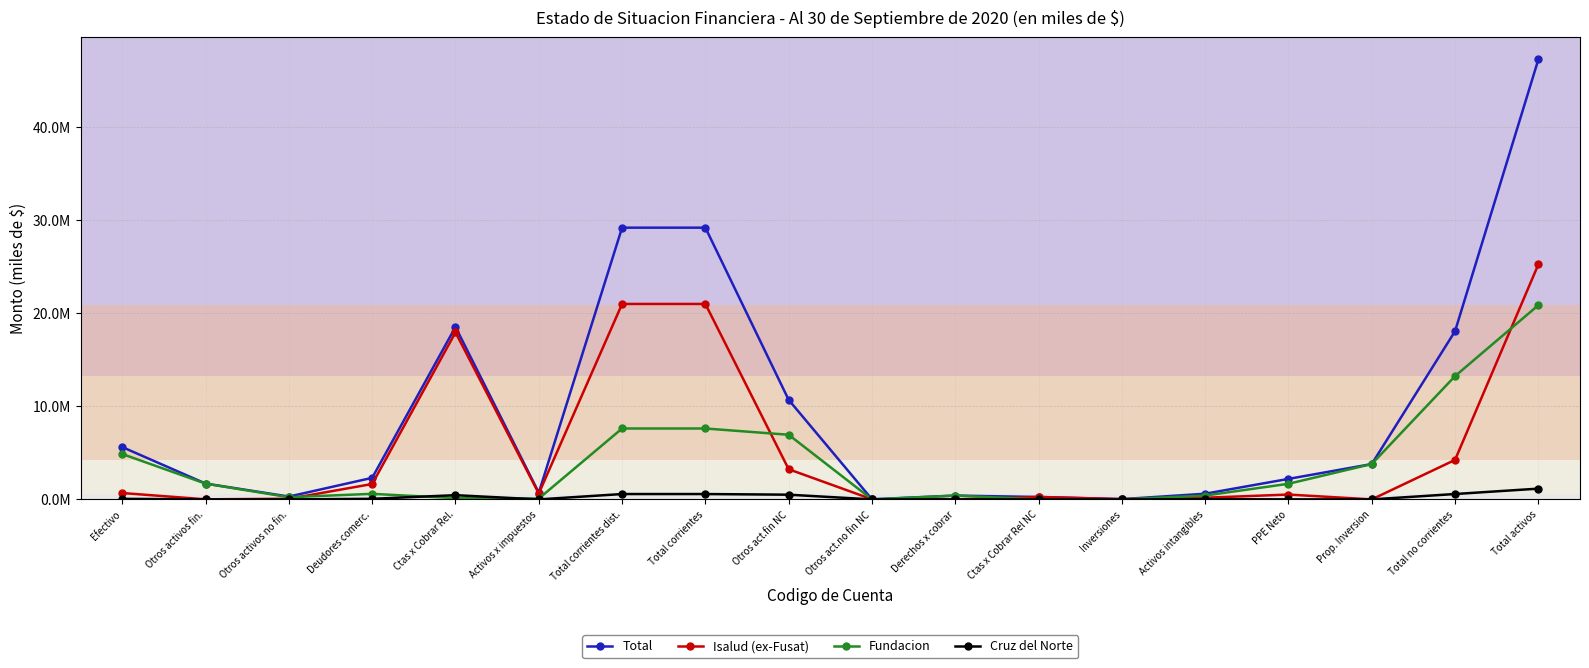

Reading left to right, transcribe all the data shown in this chart.

Total: 5615810	1700207	304525	2315616	18514201	720316	29170675	29170675	10685272	11664	409571	262284	27887	610251	2202048	3796123	18055924	47226599
Isalud (ex-Fusat): 684958	8994	69040	1654429	17931883	632682	20981986	20981986	3239691	11664	0	262284	27887	179035	520985	0	4241546	25223532
Fundacion: 4870840	1691213	235485	598195	129136	87634	7612503	7612503	6939164	0	409571	0	0	412827	1677427	3796123	13235112	20847615
Cruz del Norte: 60012	0	0	62992	453182	0	576186	576186	506417	0	0	0	0	18389	3636	0	579266	1155452